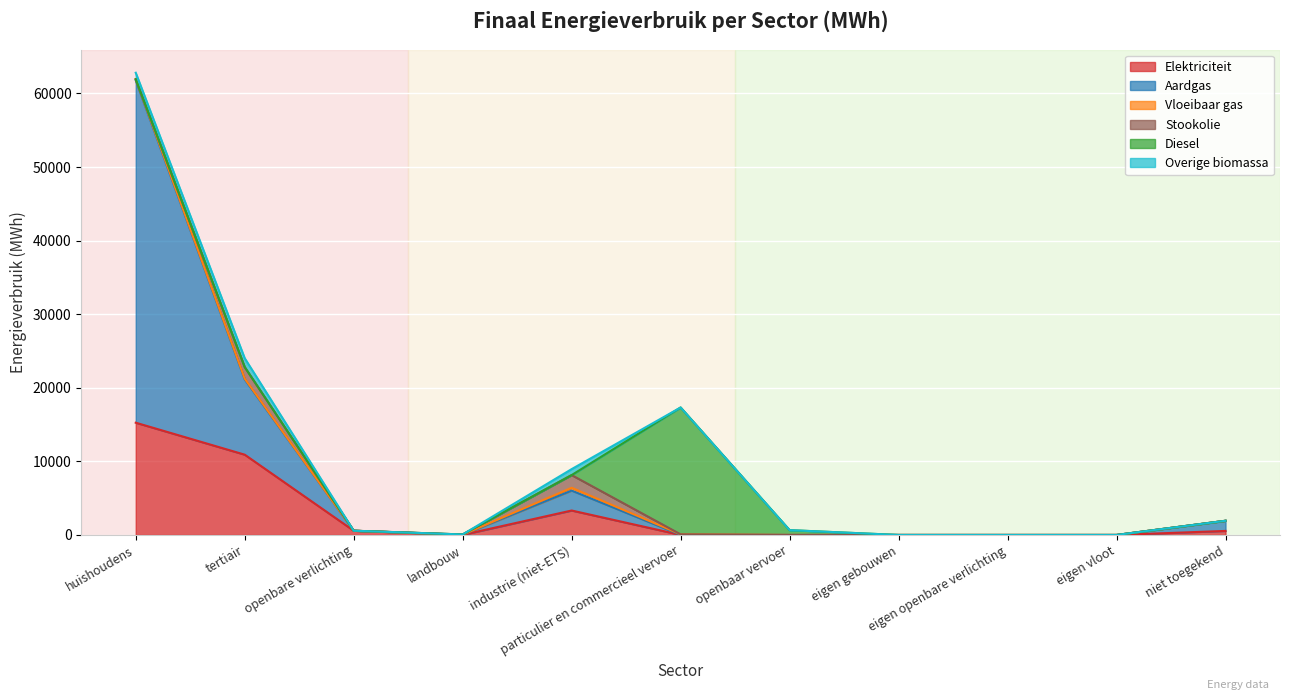

True or false: Elektriciteit and Diesel cross at least once.

True